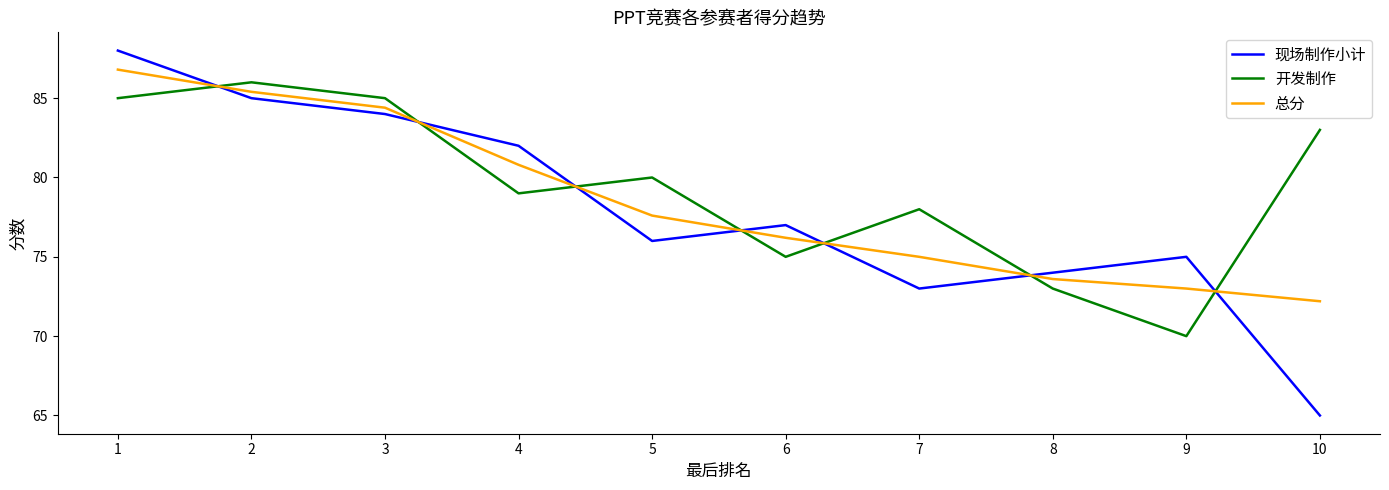

Reading left to right, transcribe all the data shown in this chart.

现场制作小计: 1=88.0	2=85.0	3=84.0	4=82.0	5=76.0	6=77.0	7=73.0	8=74.0	9=75.0	10=65.0
开发制作: 1=85.0	2=86.0	3=85.0	4=79.0	5=80.0	6=75.0	7=78.0	8=73.0	9=70.0	10=83.0
总分: 1=86.8	2=85.4	3=84.4	4=80.8	5=77.6	6=76.2	7=75.0	8=73.6	9=73.0	10=72.2